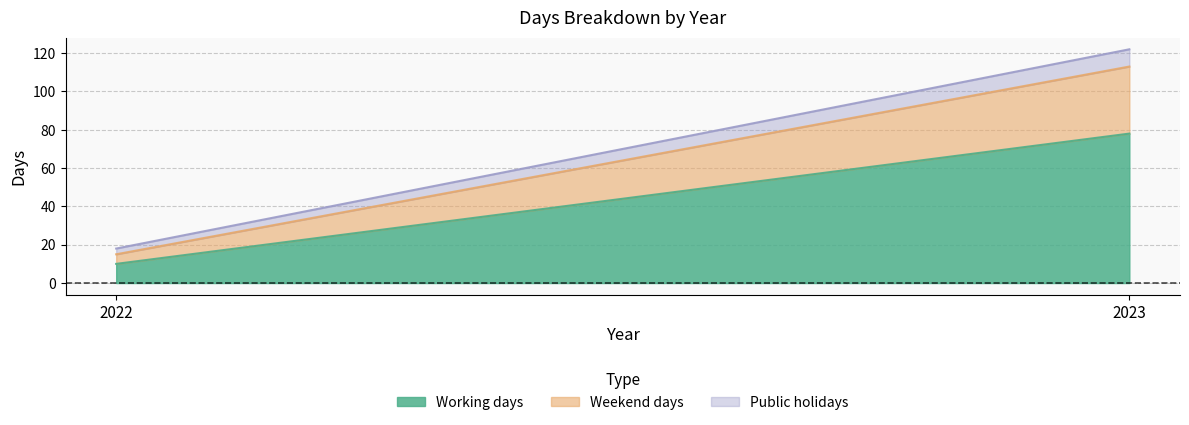

What is the total value across all series at 2022?

18